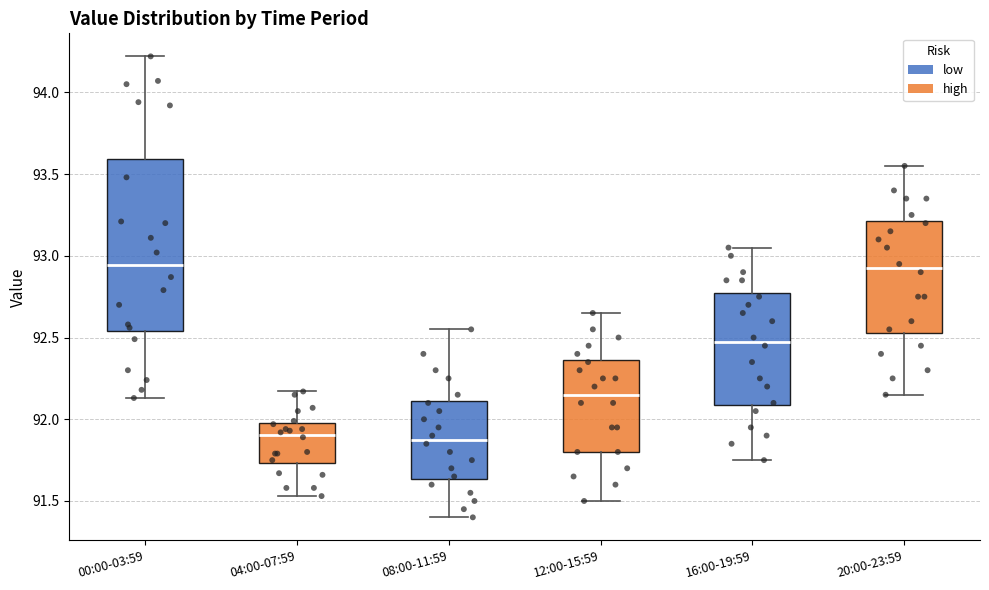

Reading left to right, read every box against the y-axis: the position of its median line, the range the box covers, and the ends of its whiskers. The values are not printed on the chart, so give them approximately, as read against the axis.

00:00-03:59: median 92.95, box 92.55 to 93.60, whiskers 92.15 to 94.20
04:00-07:59: median 91.90, box 91.75 to 92.00, whiskers 91.55 to 92.15
08:00-11:59: median 91.90, box 91.65 to 92.10, whiskers 91.40 to 92.55
12:00-15:59: median 92.15, box 91.80 to 92.35, whiskers 91.50 to 92.65
16:00-19:59: median 92.50, box 92.10 to 92.80, whiskers 91.75 to 93.05
20:00-23:59: median 92.95, box 92.55 to 93.20, whiskers 92.15 to 93.55